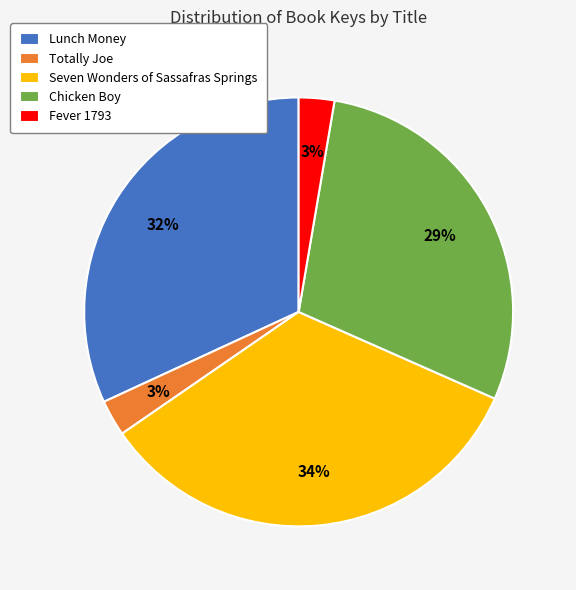

Which slice is the largest?

Seven Wonders of Sassafras Springs